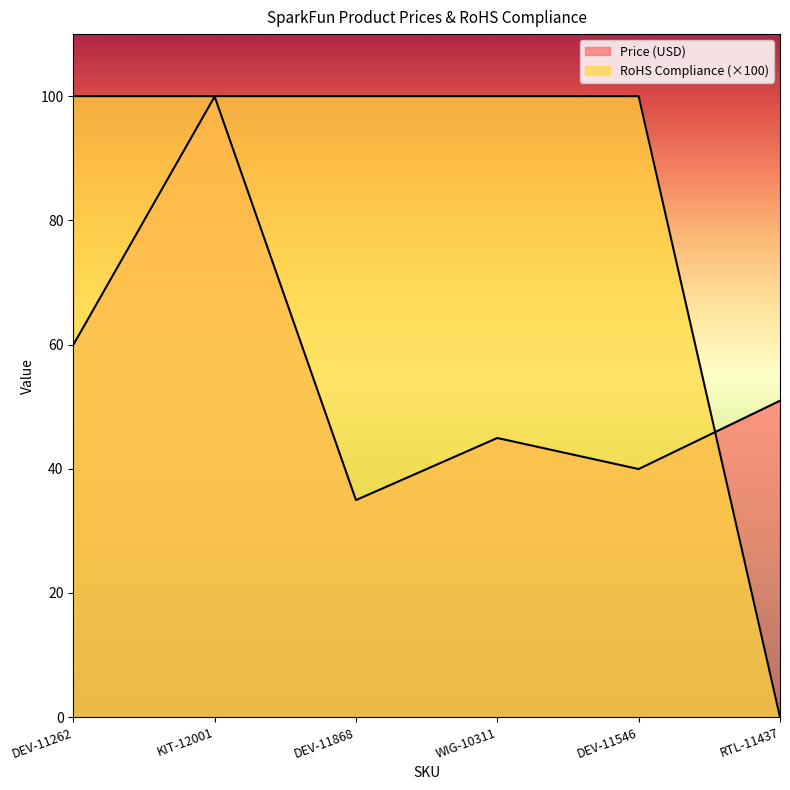

Where does the Price (USD) series first go above 50?

DEV-11262